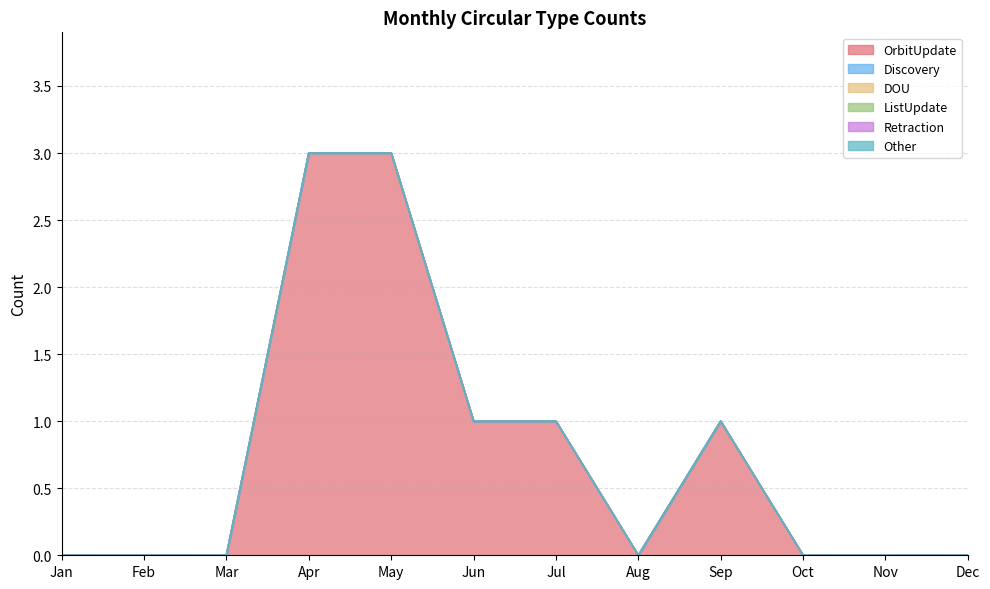

True or false: Discovery has more than 2 points higher than both neighbors.

False